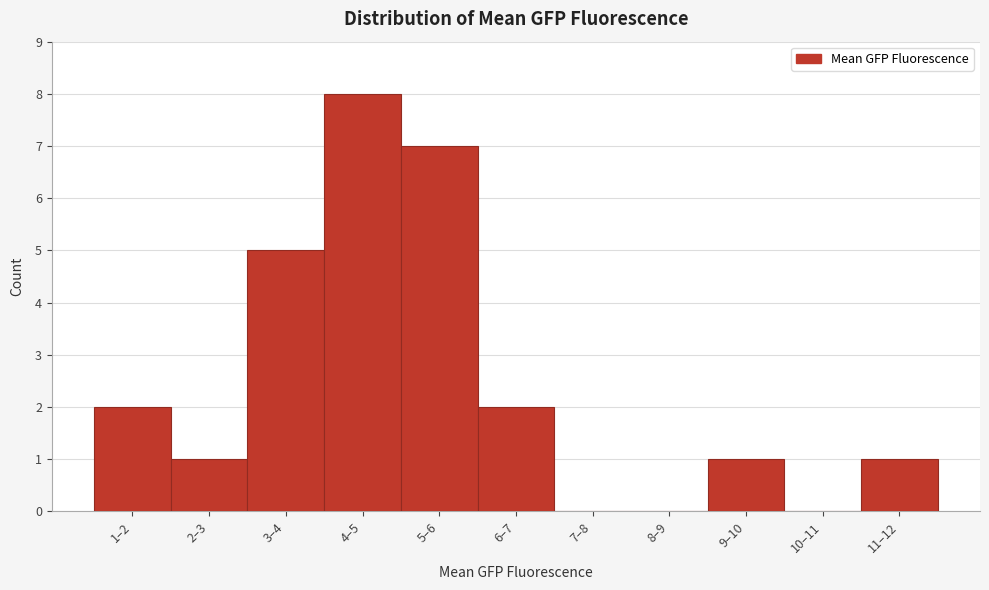

Reading right to left, list all the values displayed in this chart.

11–12=1	10–11=0	9–10=1	8–9=0	7–8=0	6–7=2	5–6=7	4–5=8	3–4=5	2–3=1	1–2=2